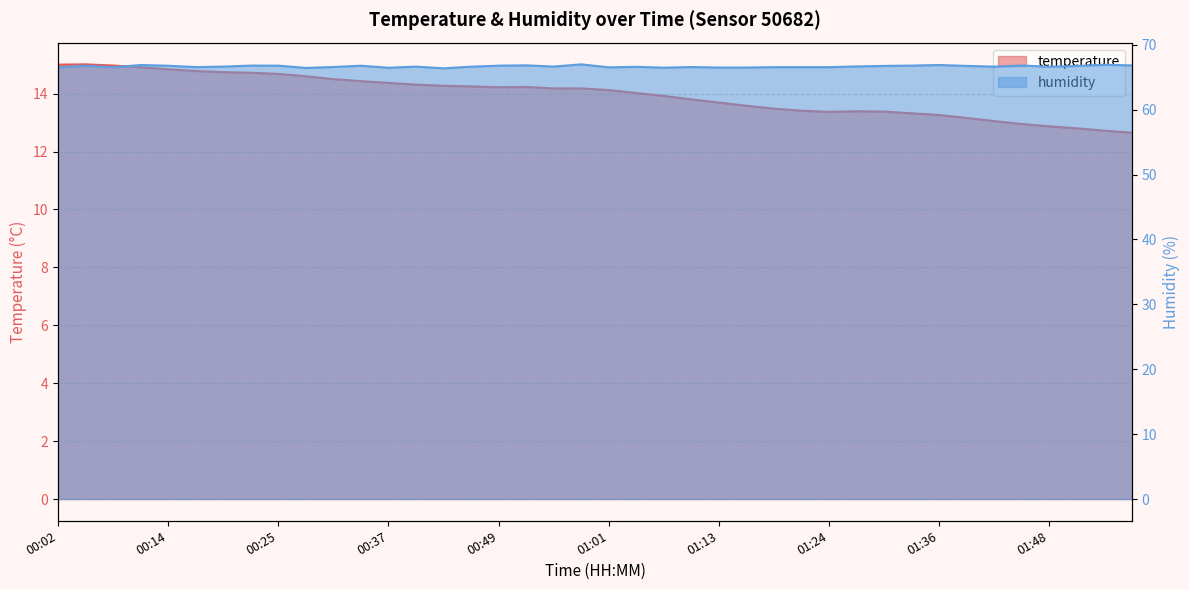

What are all the series names shown in the legend?

temperature, humidity